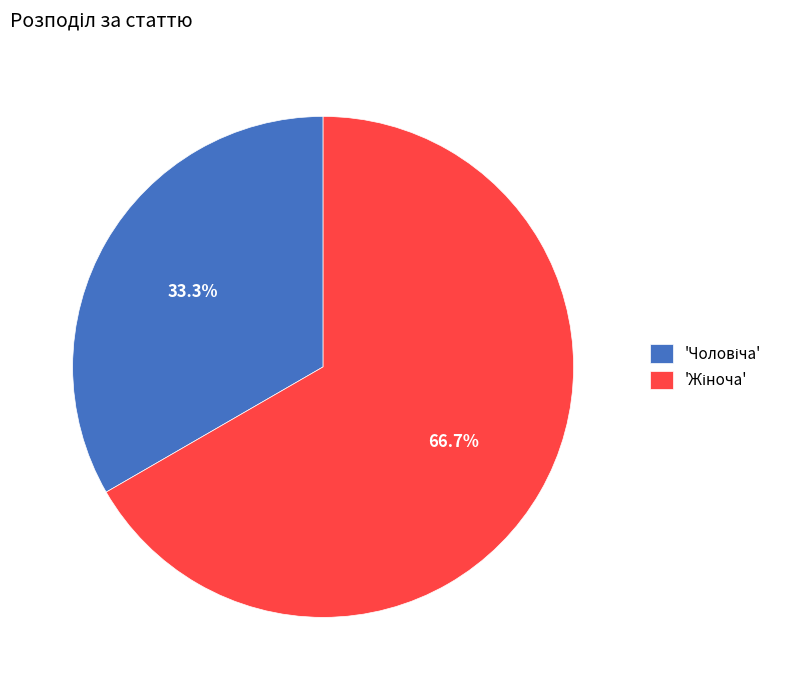

Is there a majority slice in this chart?

Yes